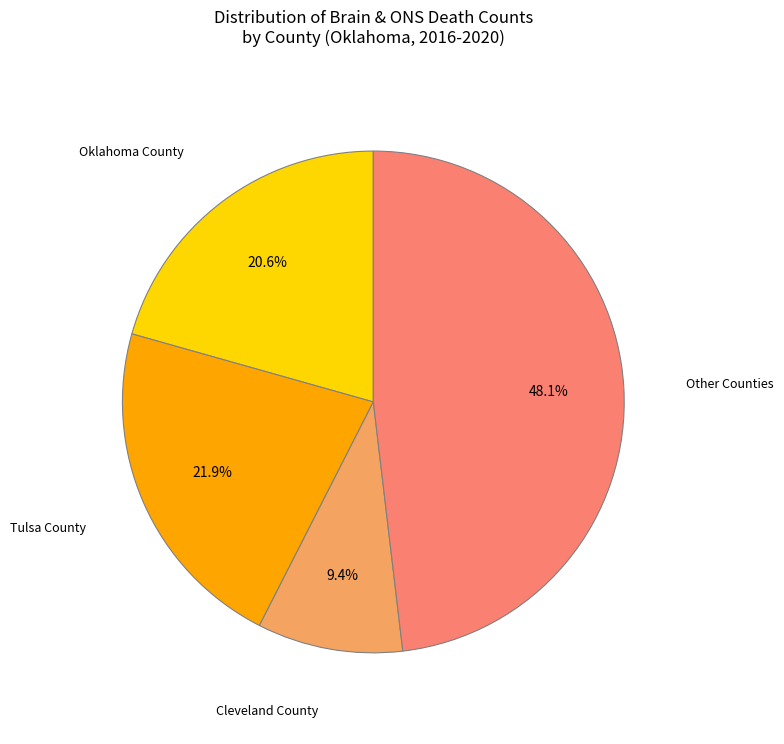

Is there any slice that represents more than half of the pie?

No